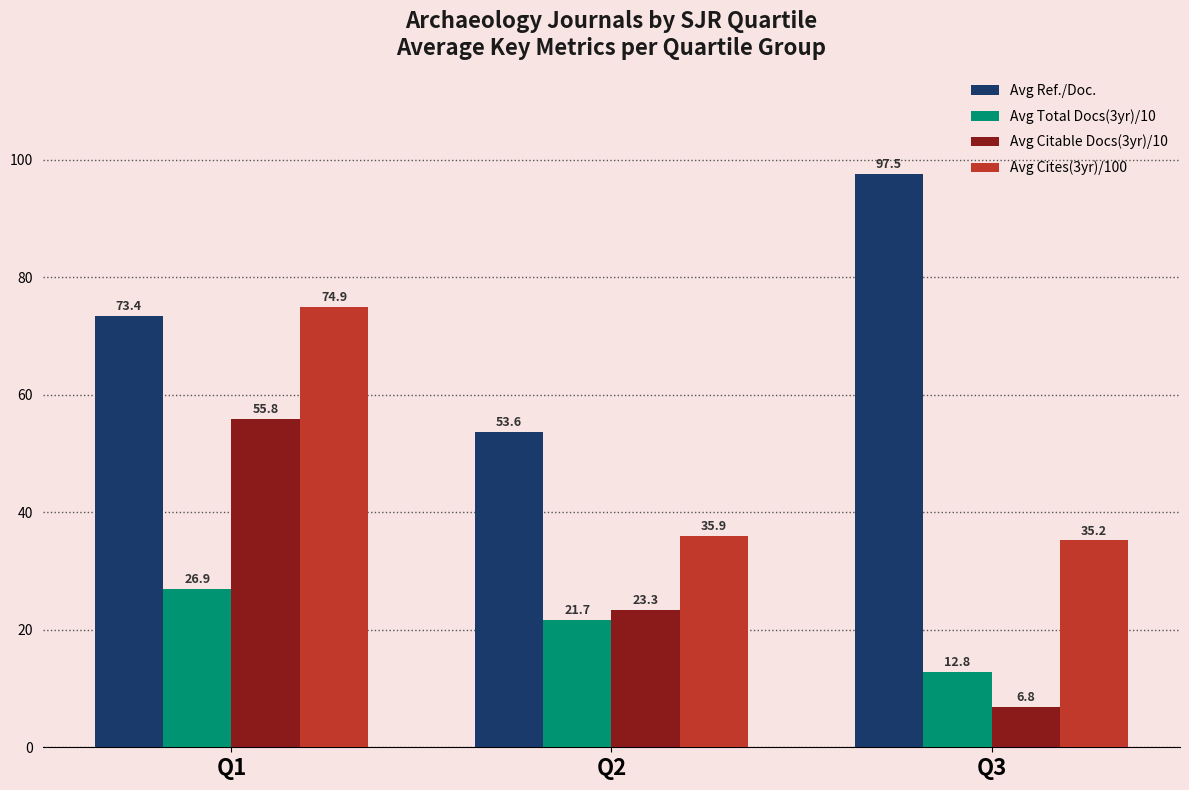

Are the bars horizontal?

No